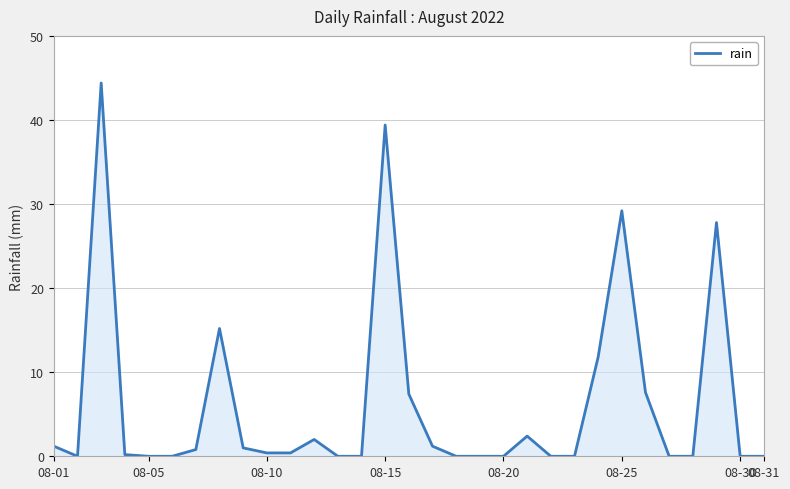

What is the difference between the maximum and minimum values?

44.4